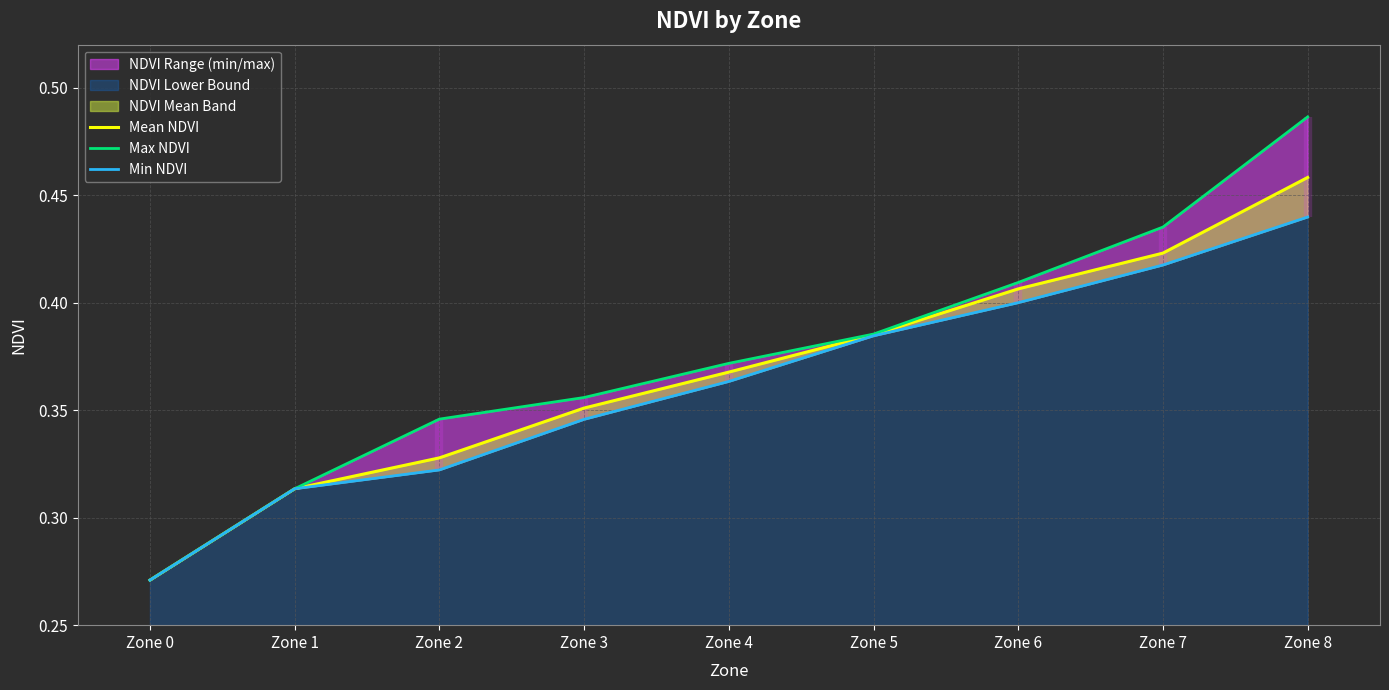

What is the sum of the Min NDVI values at Zone 6 and Zone 8?

0.8